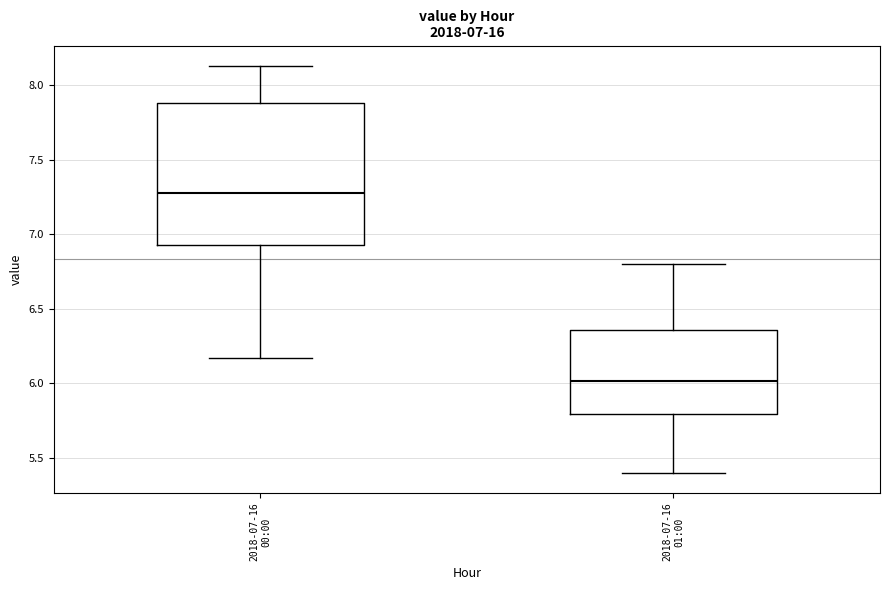

Which box has the lowest median line?

2018-07-16 01:00